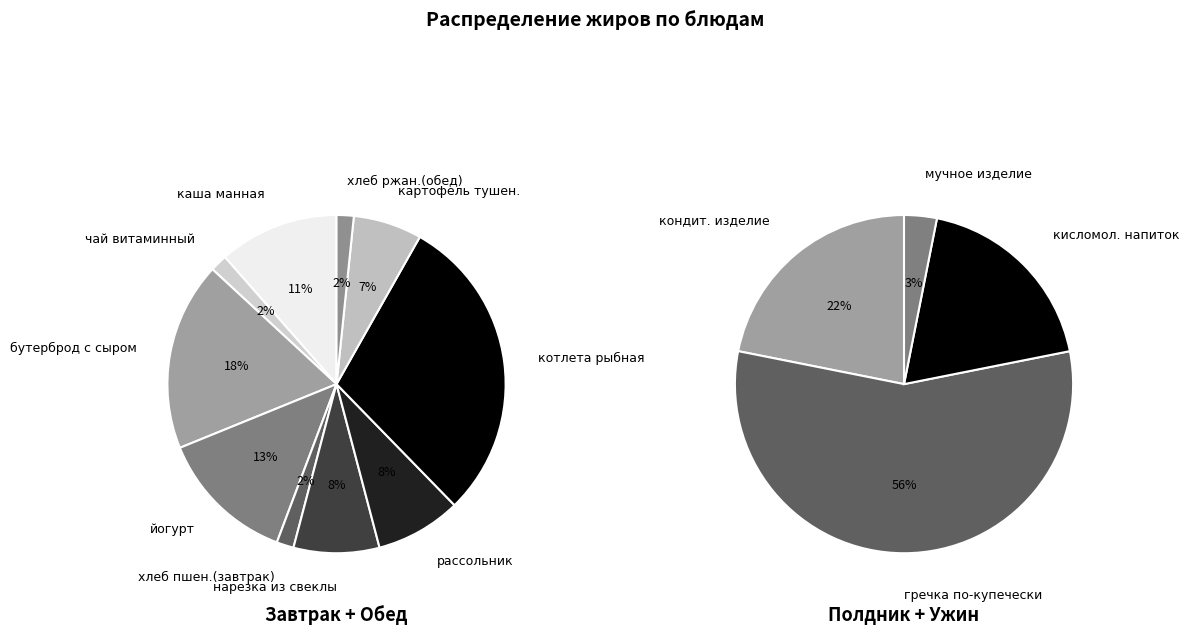

Combined, do хлеб ржаной (завтрак) and хлеб ржаной (обед) account for over 50%?

No